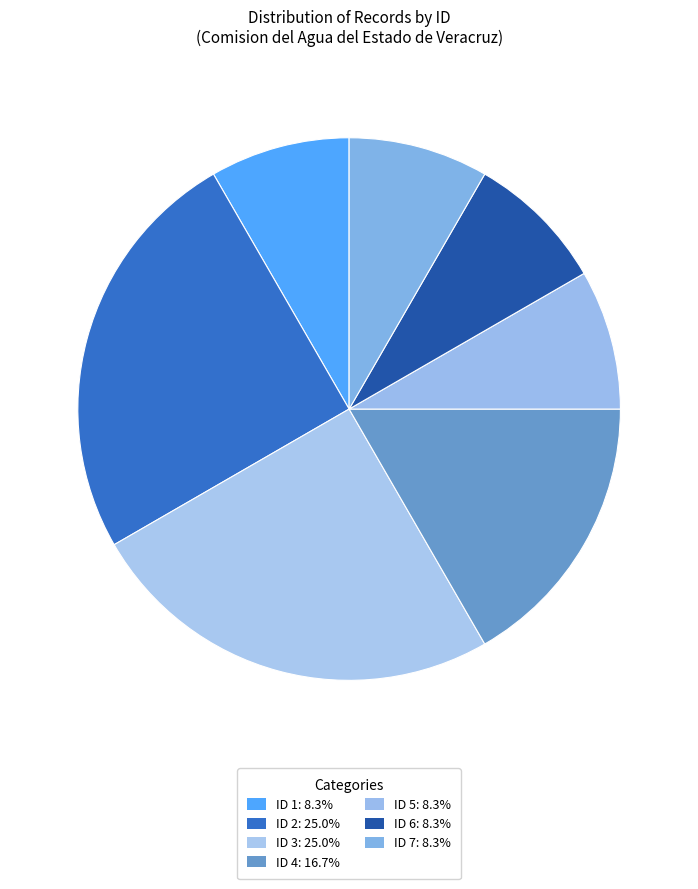

What percentage do ID 3 and ID 5 together represent?

33.3%